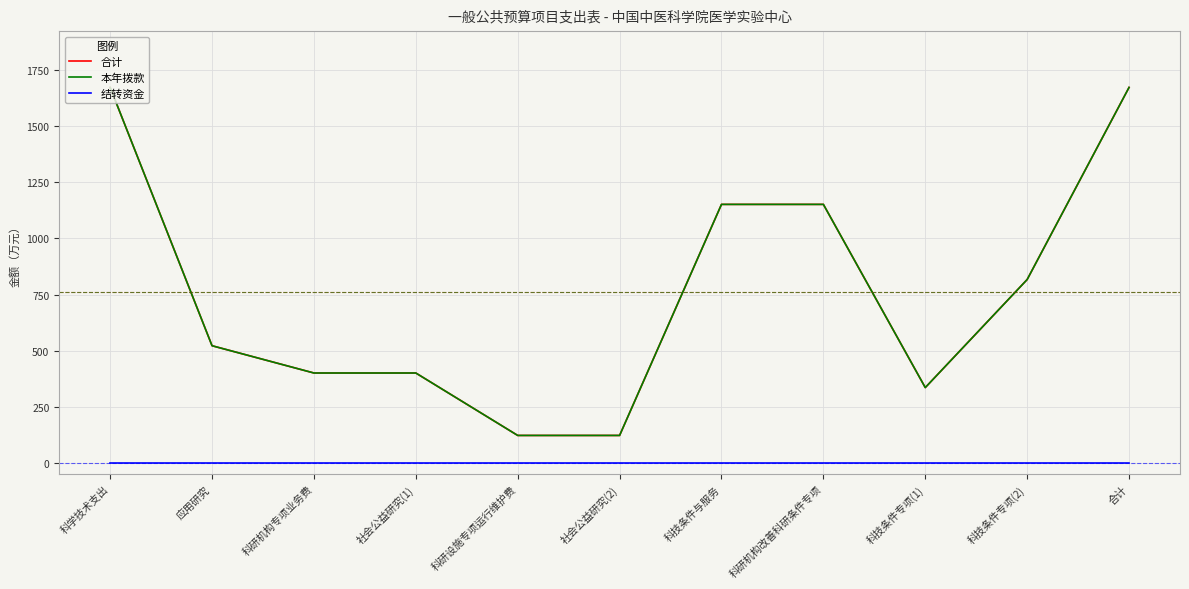

Does the chart display data point markers on the line(s)?

No